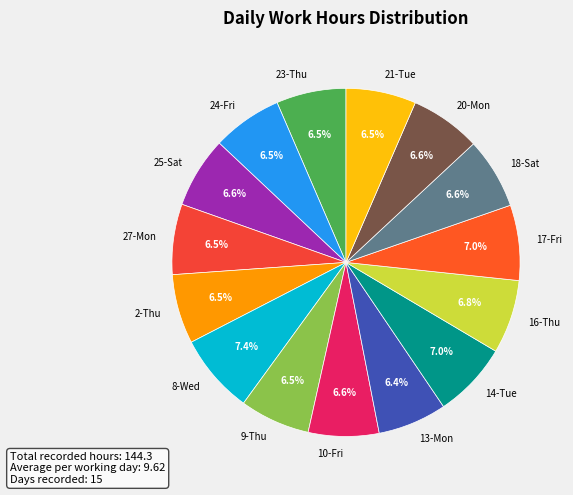

Do 23-Thu and 24-Fri together represent more than half of the pie?

No